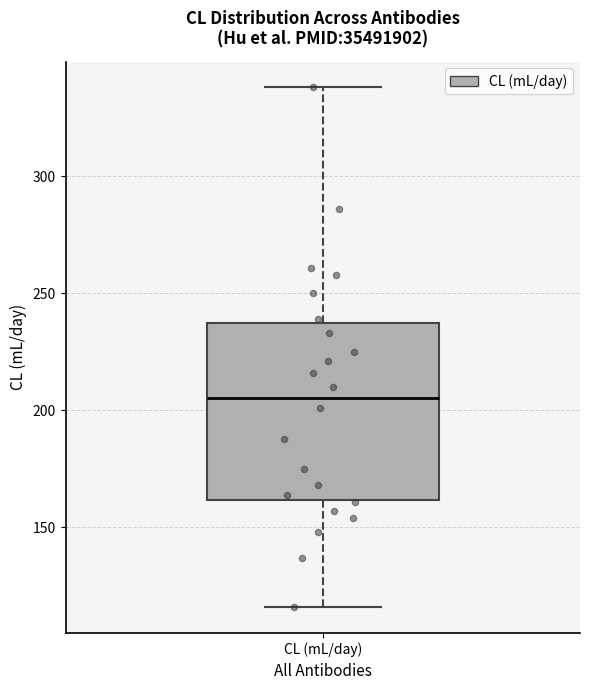

Transcribe this box plot: give where the median line is, the range the box spans, and where the two whiskers end, as read against the y-axis. The values are not printed on the chart, so give them approximately, as read against the axis.

median 205, box 160 to 240, whiskers 115 to 340